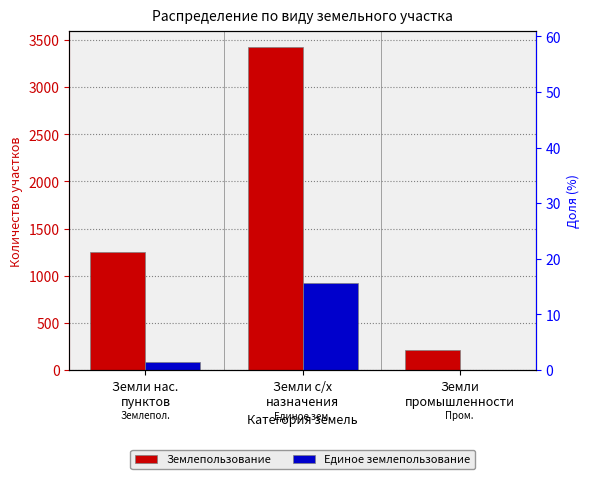

What is the difference between the highest and lowest values at Земли нас.
пунктов?

1169